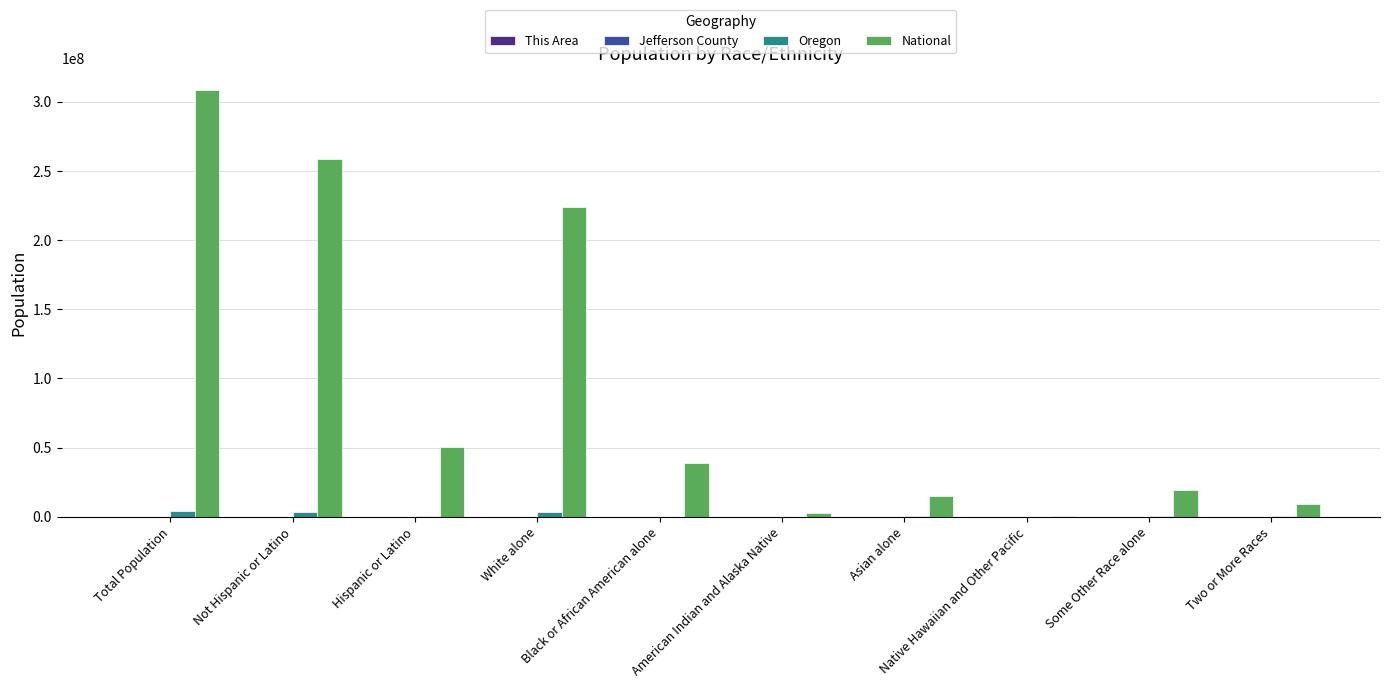

What is the average value of the Oregon series?

1149322